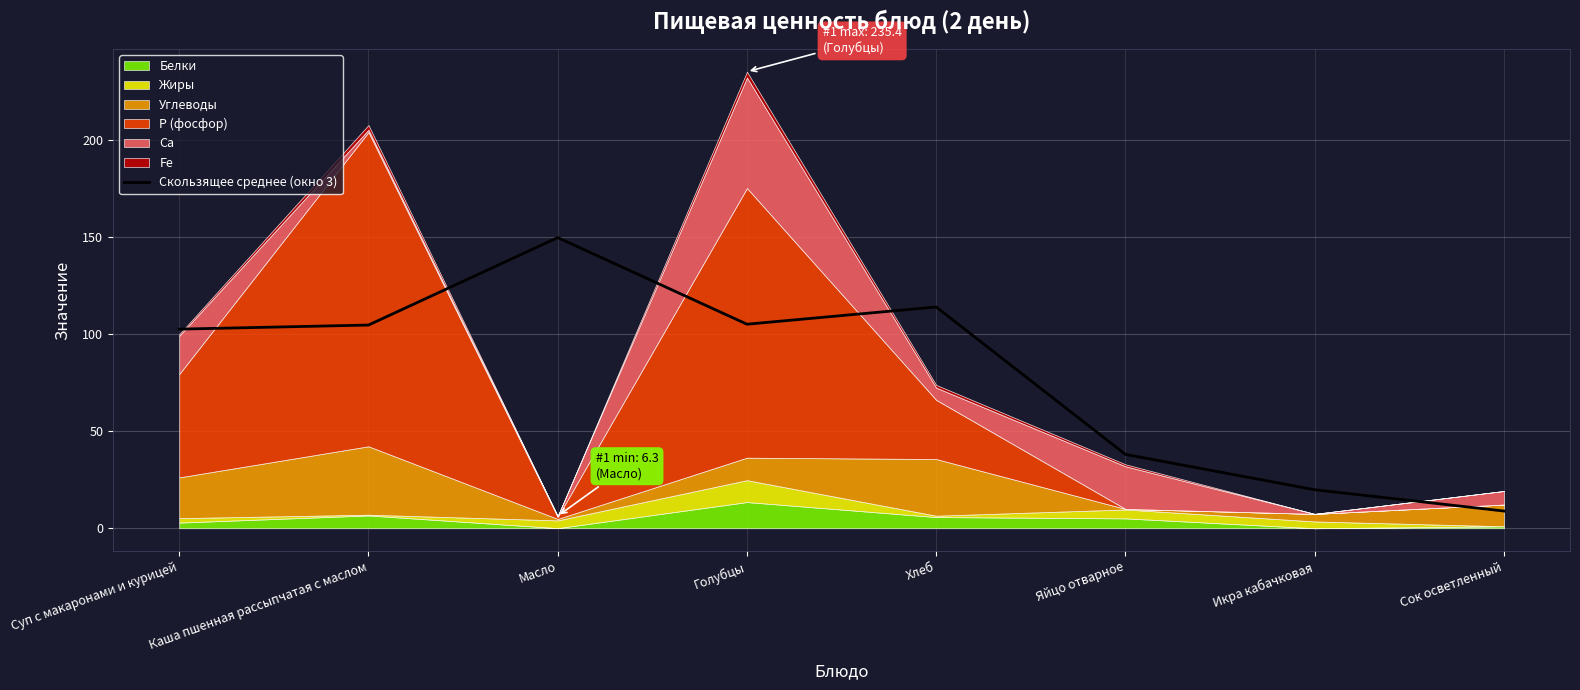

Which has a higher value, Голубцы or Каша пшенная рассыпчатая с маслом?

Голубцы